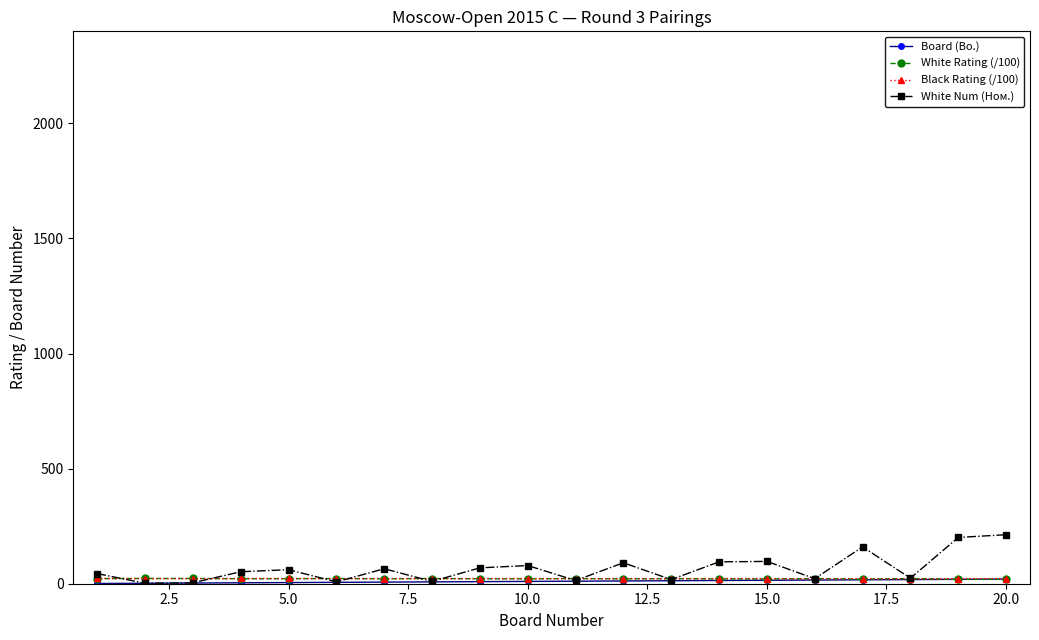

What is the greatest value displayed?

213.0